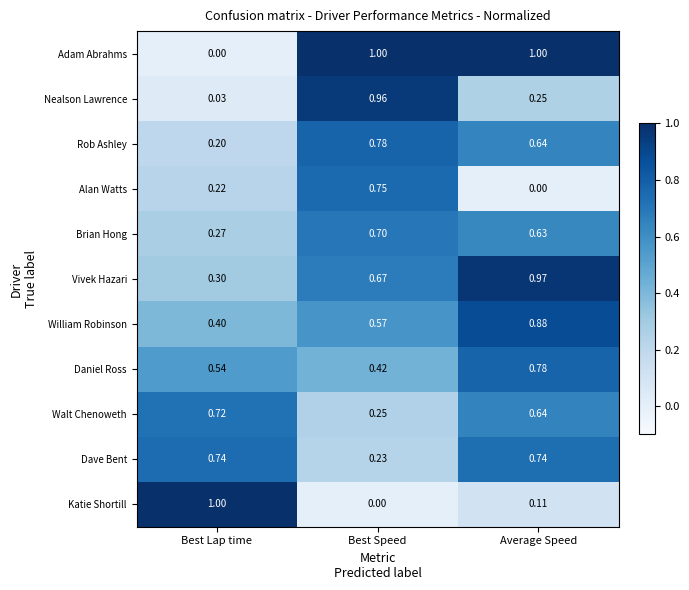

Which series has the largest total across all categories?

Adam Abrahms